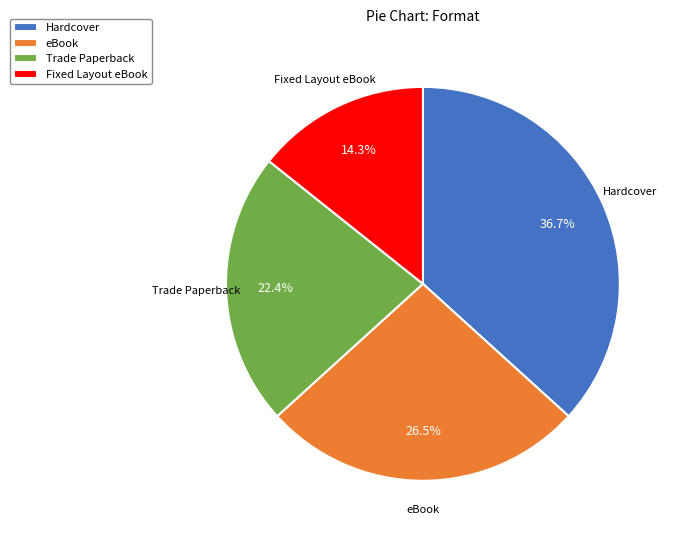

What is the ratio of the value at Hardcover to the value at Fixed Layout eBook?

2.6